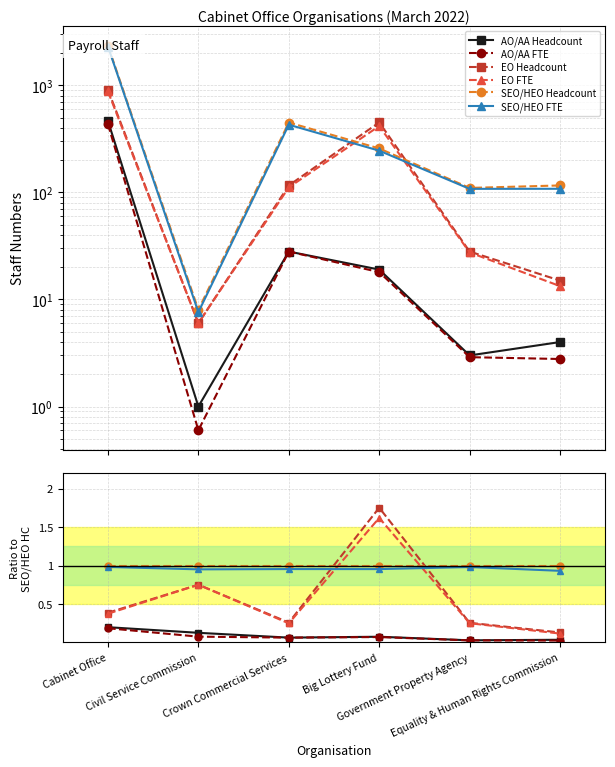

What is the label of the 6th point from the right?

Cabinet Office